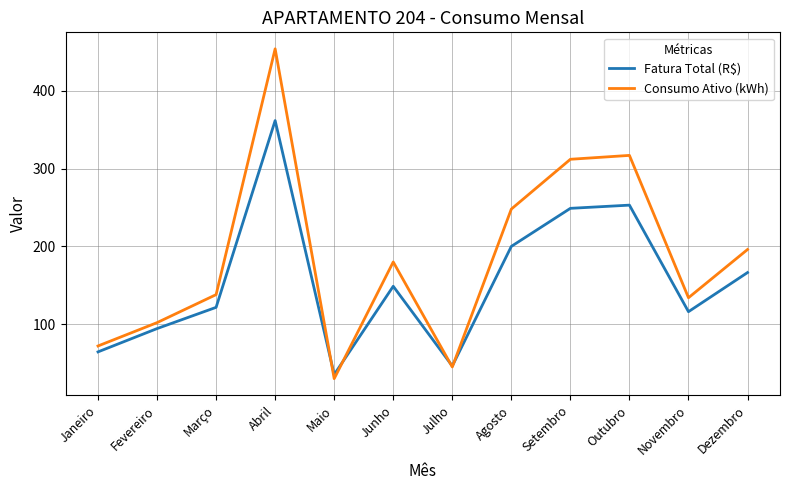

What is the maximum value for Consumo Ativo (kWh)?

454.0